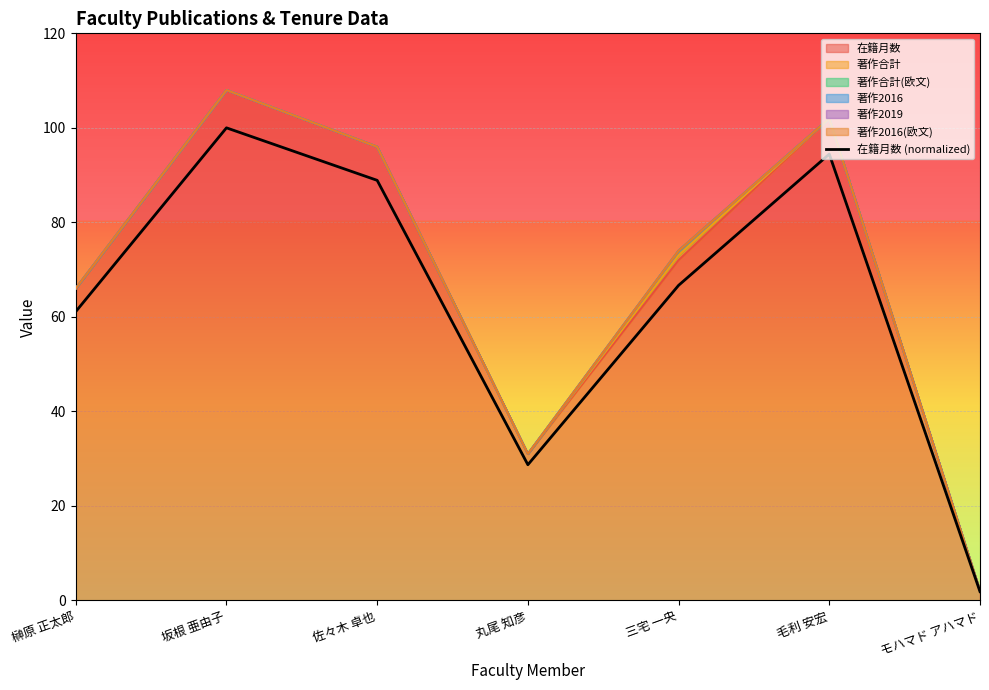

At which category does the data reach its first local valley?

丸尾 知彦